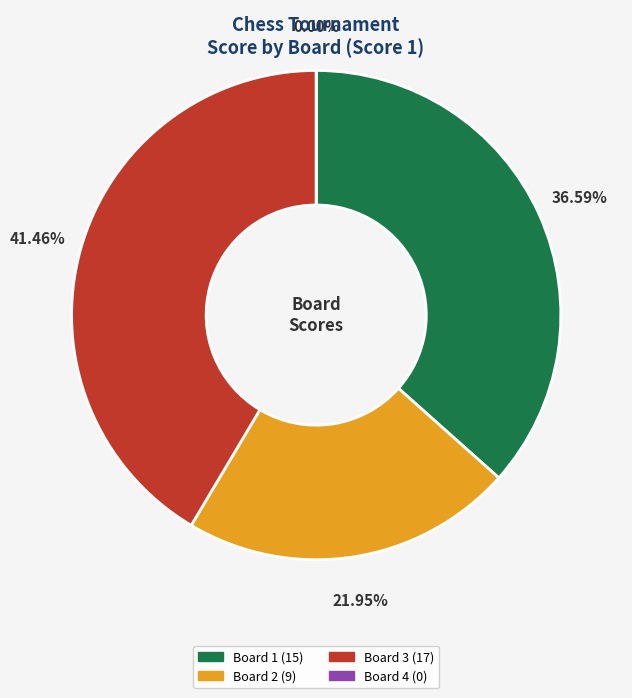

To the nearest percent, what is the average slice percentage?

25%